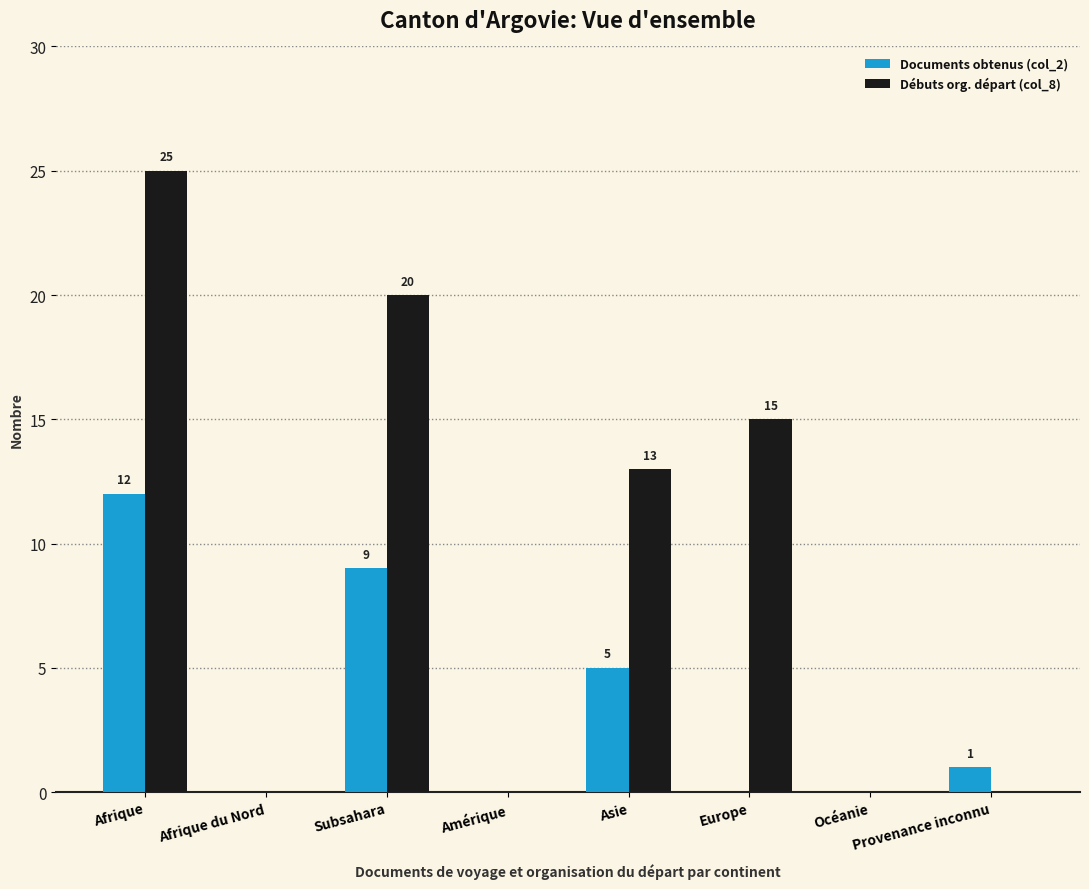

At which category is the sum across all series the highest?

Afrique